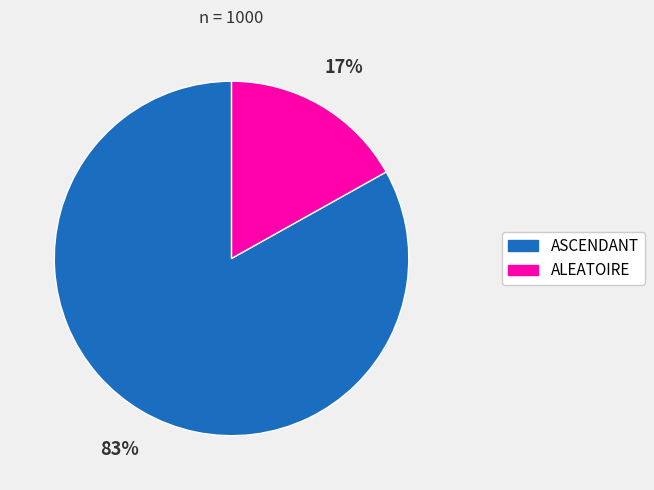

Count the number of slices in the pie.

2